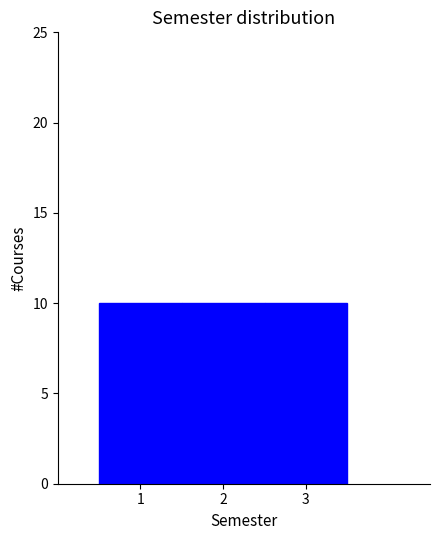

Reading left to right, transcribe this chart: for each bar, give the range it covers on the x-axis and its height. The values are not printed on the chart, so give them approximately, as read against the axis.

0.5 to 1.5: 10
1.5 to 2.5: 10
2.5 to 3.5: 10